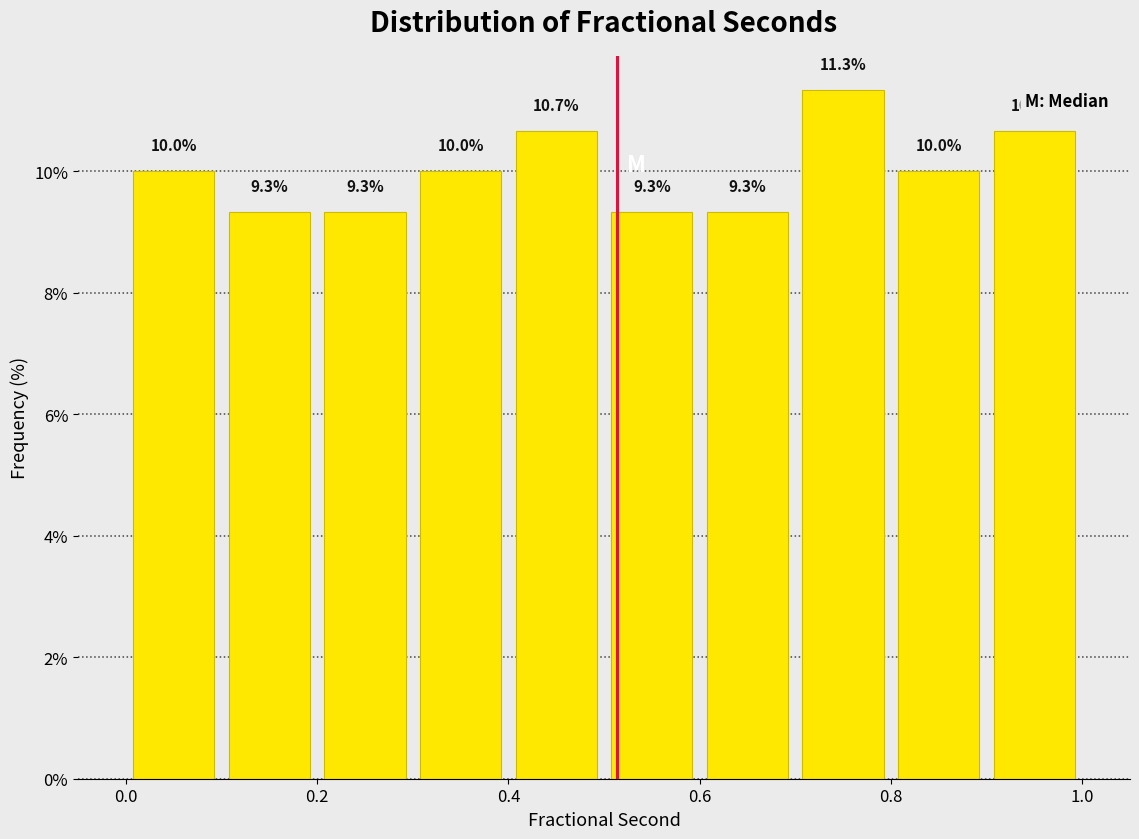

How tall is the bar that spans 0.6 to 0.7 on the x-axis?

9.3